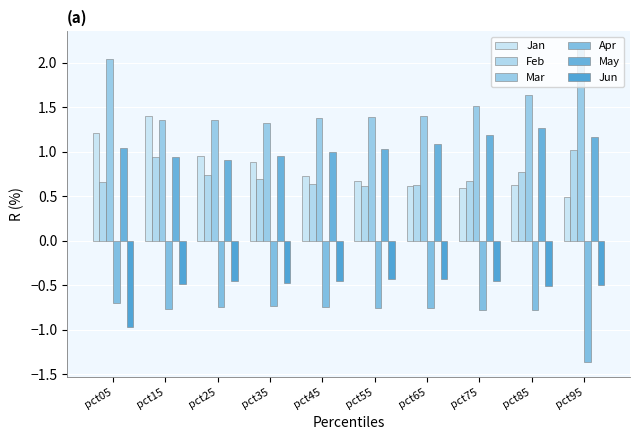

What is the difference between the second highest and second lowest values in the Feb series?

0.3